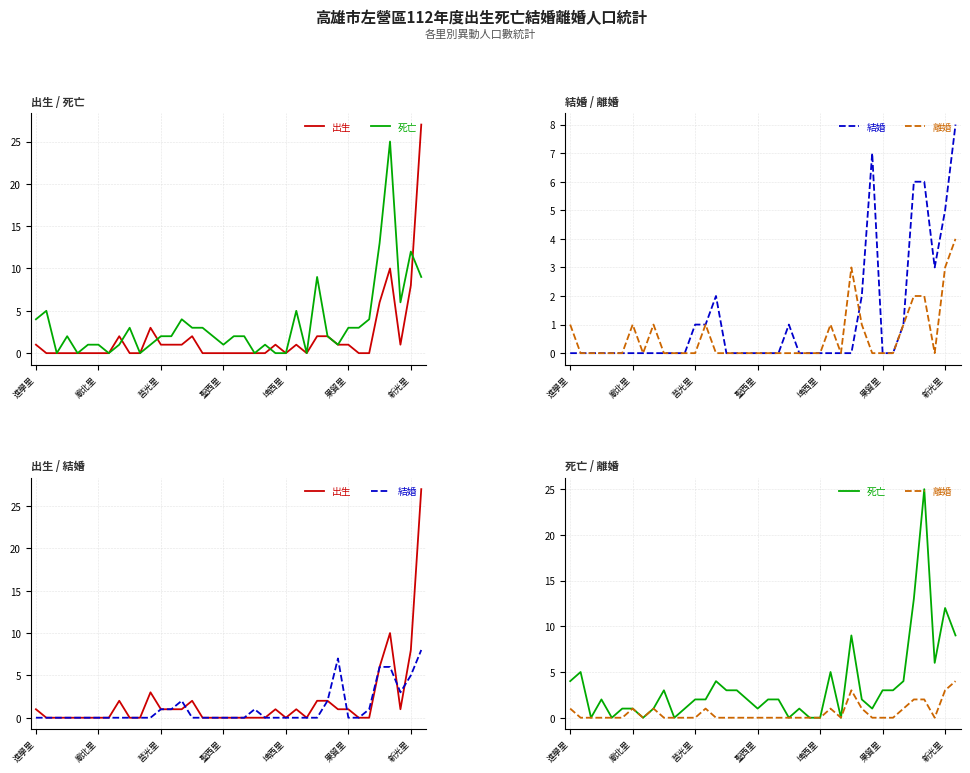

At how many categories does at least one series exceed 0?

32